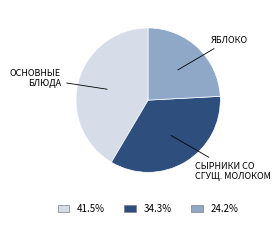

Is there any slice that represents more than half of the pie?

No